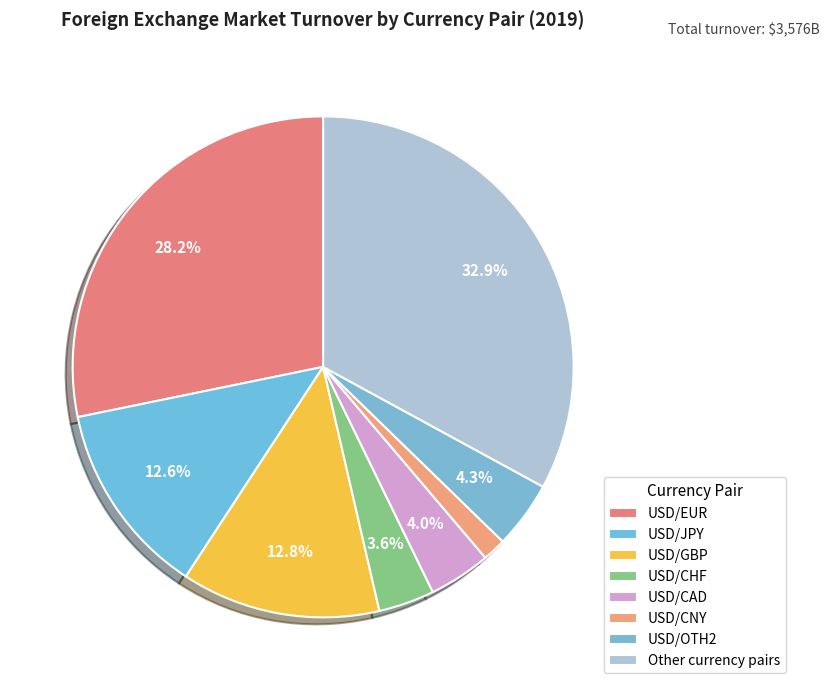

Is there any slice that represents more than half of the pie?

No